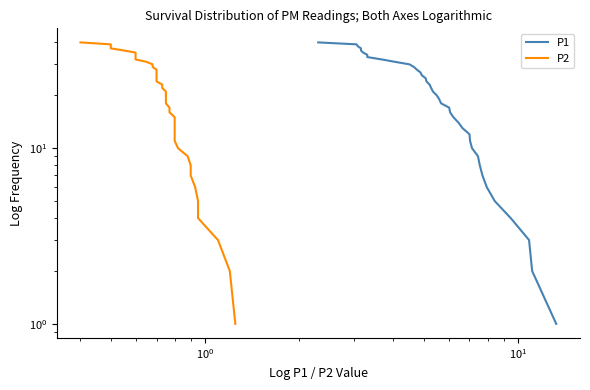

True or false: P2 has more than 0 interior local peaks.

False